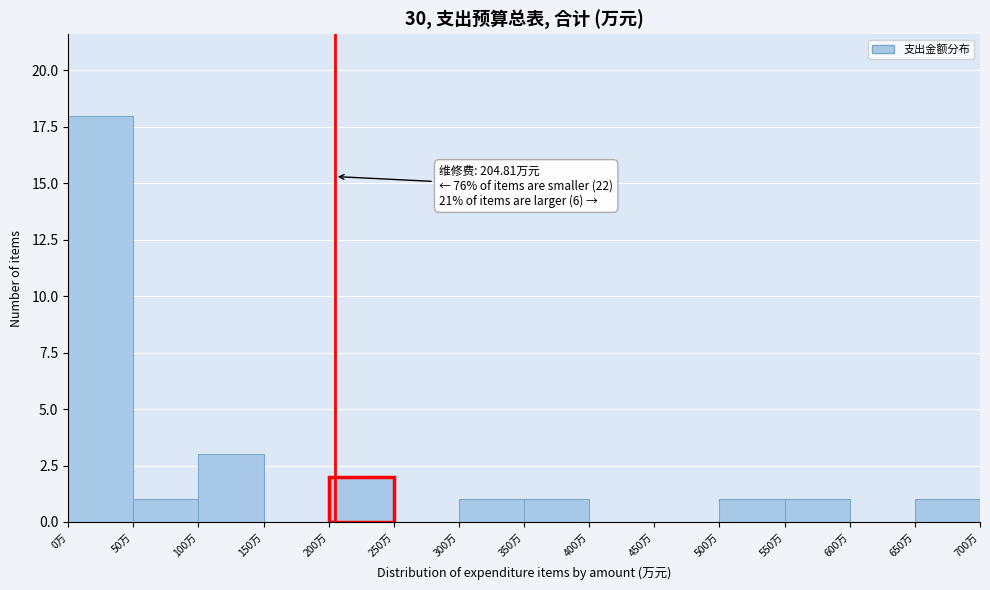

Over which range of the x-axis is the bar tallest?

0 to 50